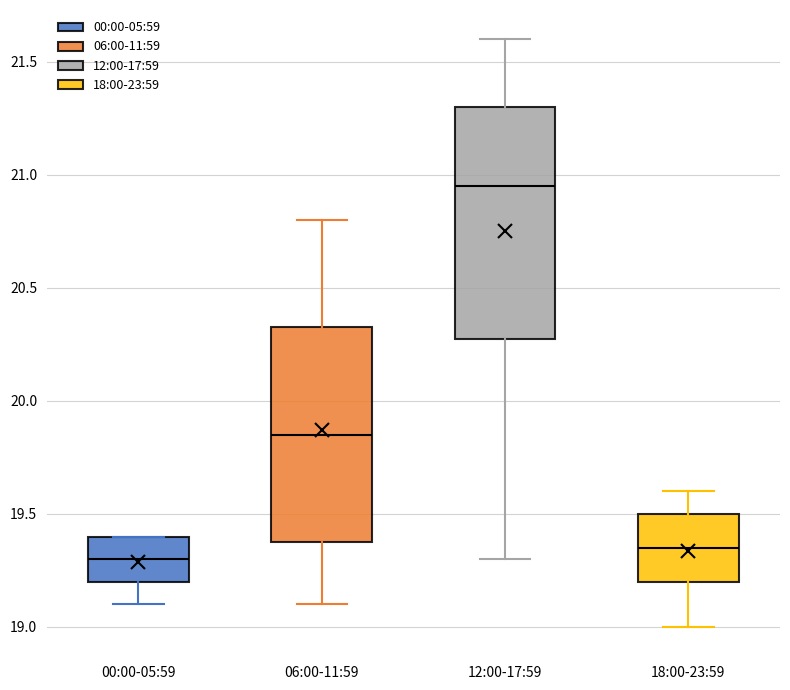

Which box's median line is the lowest?

00:00-05:59